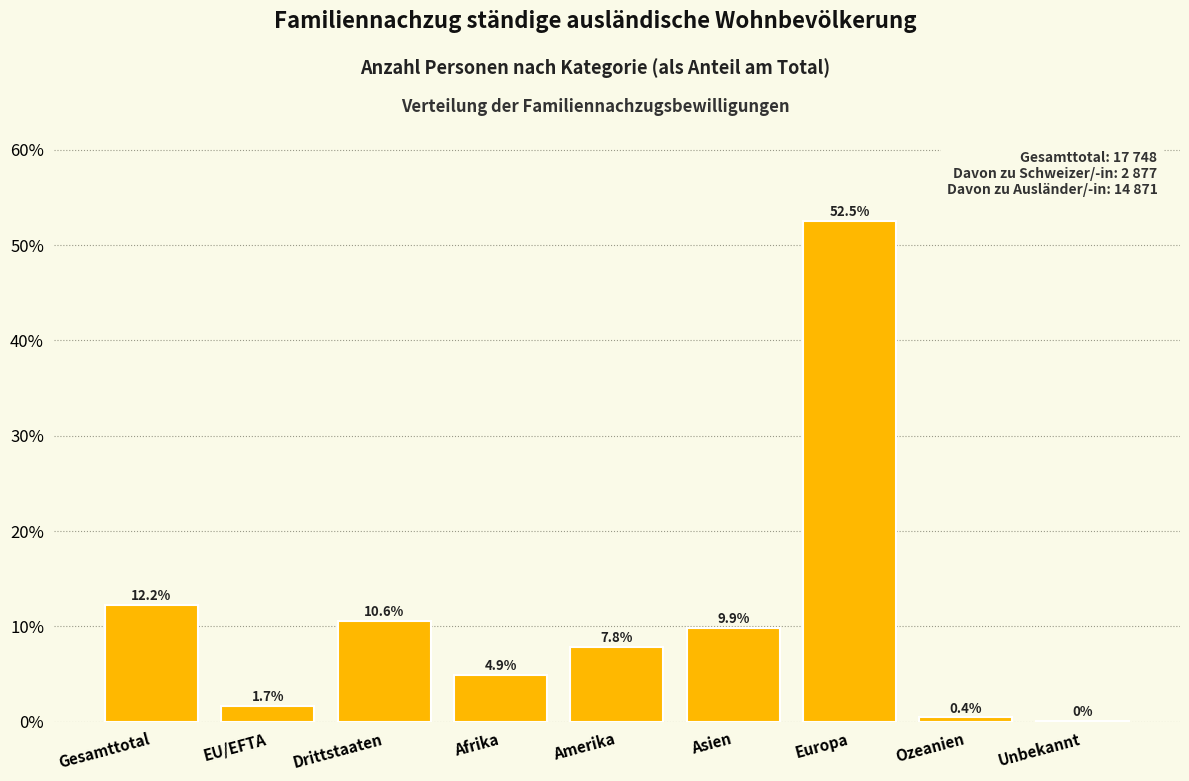

Approximately how many times larger is the value at Afrika compared to Gesamttotal?

0.4